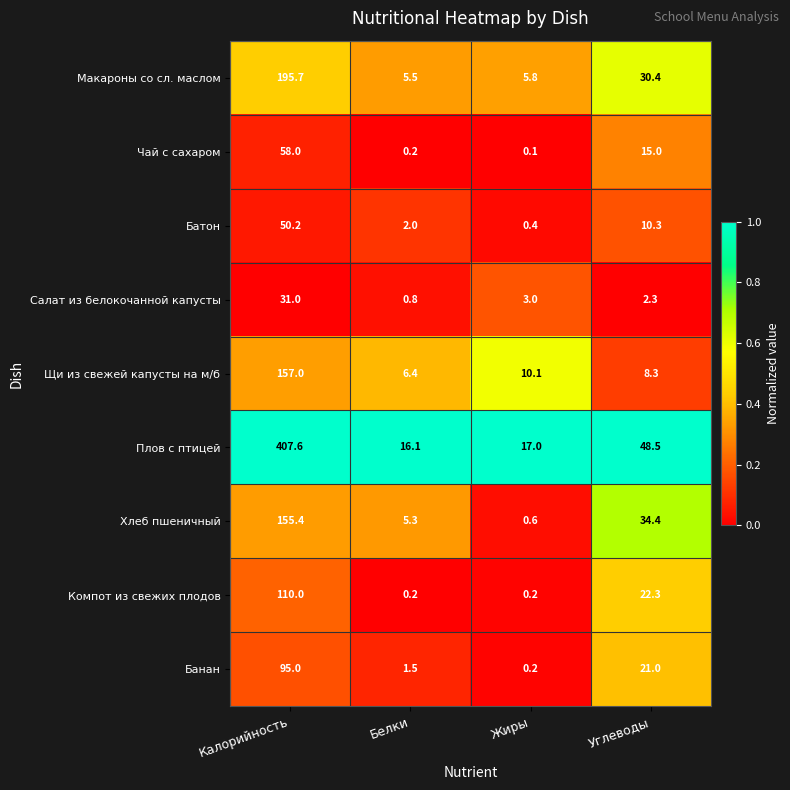

At which category is the sum across all series the highest?

Калорийность